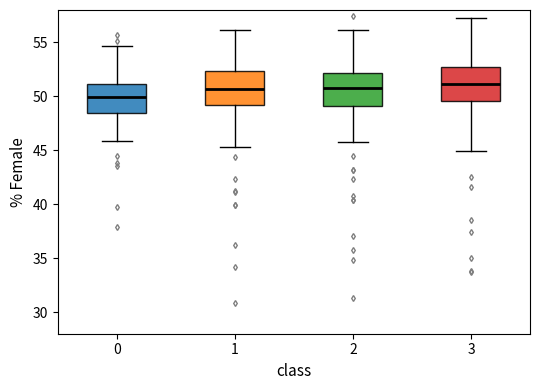

Reading left to right, read every box against the y-axis: the position of its median line, the range the box covers, and the ends of its whiskers. The values are not printed on the chart, so give them approximately, as read against the axis.

0: median 50.0, box 48.5 to 51.0, whiskers 46.0 to 54.5
1: median 50.5, box 49.0 to 52.5, whiskers 45.5 to 56.0
2: median 50.5, box 49.0 to 52.0, whiskers 46.0 to 56.0
3: median 51.0, box 49.5 to 53.0, whiskers 45.0 to 57.5